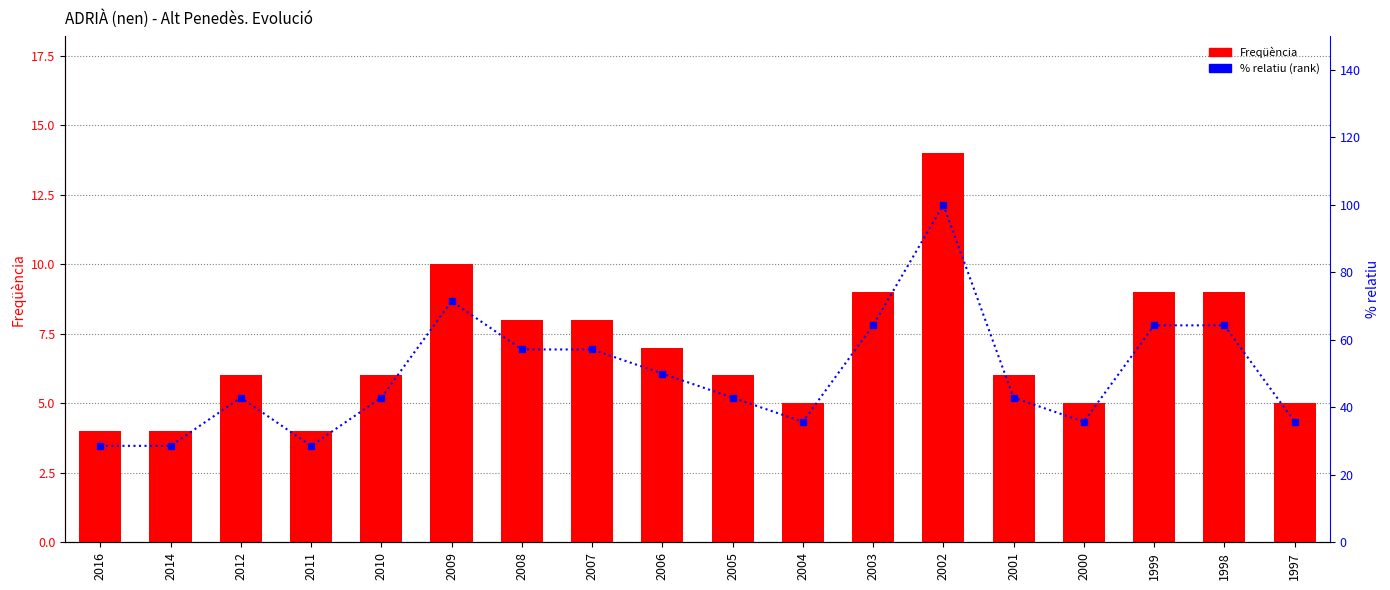

What value does the % relatiu (rank) series have at 2014?

28.6